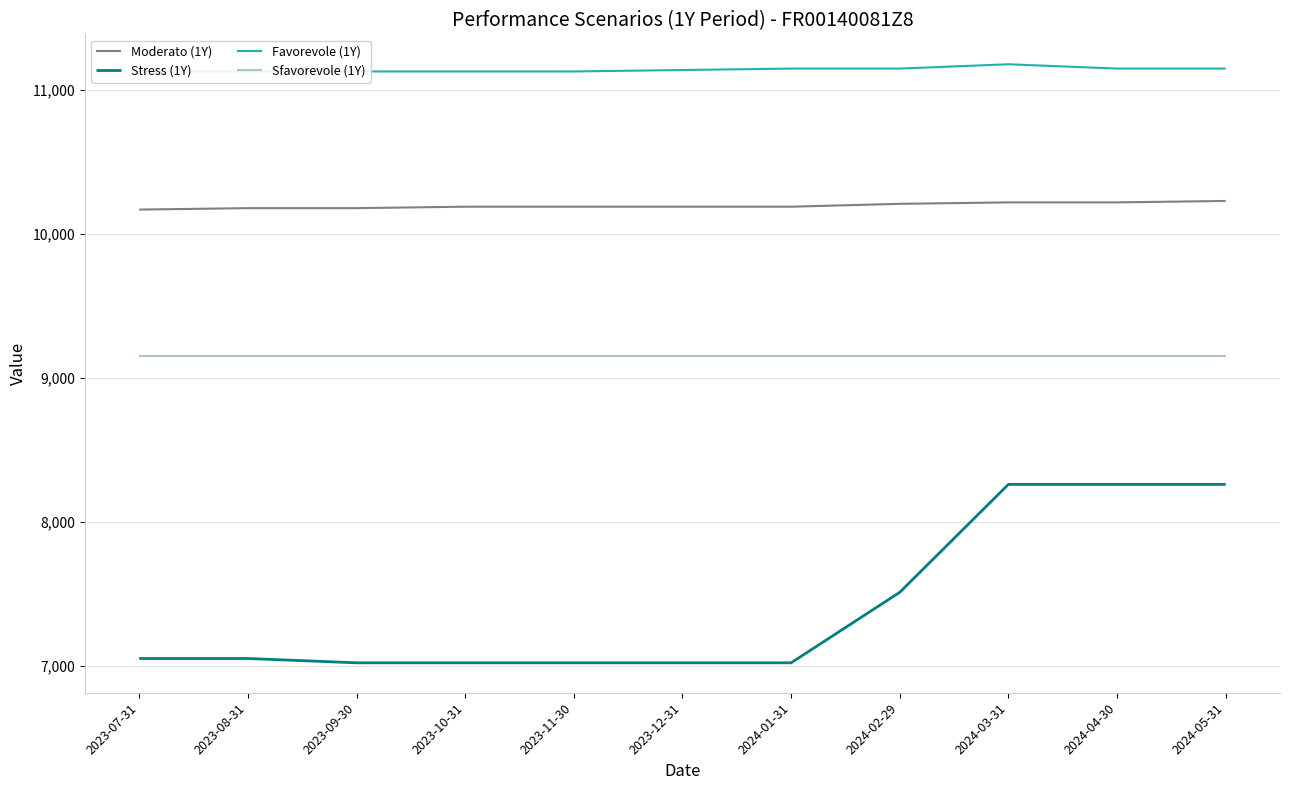

List the labels in order of Moderato (1Y) value, largest first.

2024-05-31, 2024-03-31, 2024-04-30, 2024-02-29, 2023-10-31, 2023-11-30, 2023-12-31, 2024-01-31, 2023-08-31, 2023-09-30, 2023-07-31